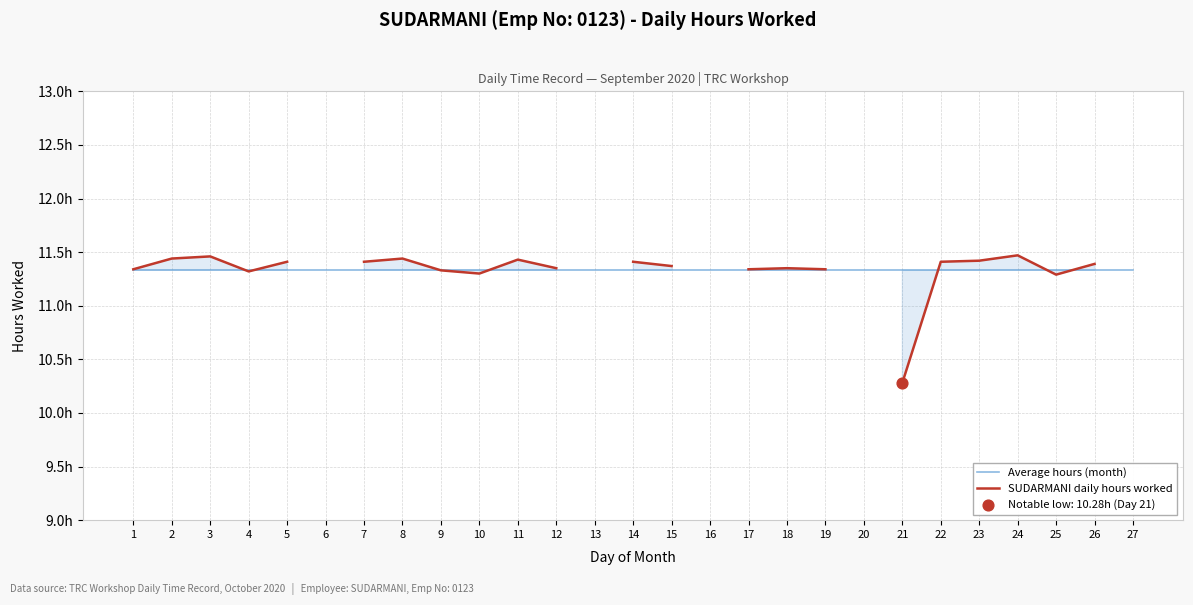

Which series contains the lowest Y value?

SUDARMANI daily hours worked